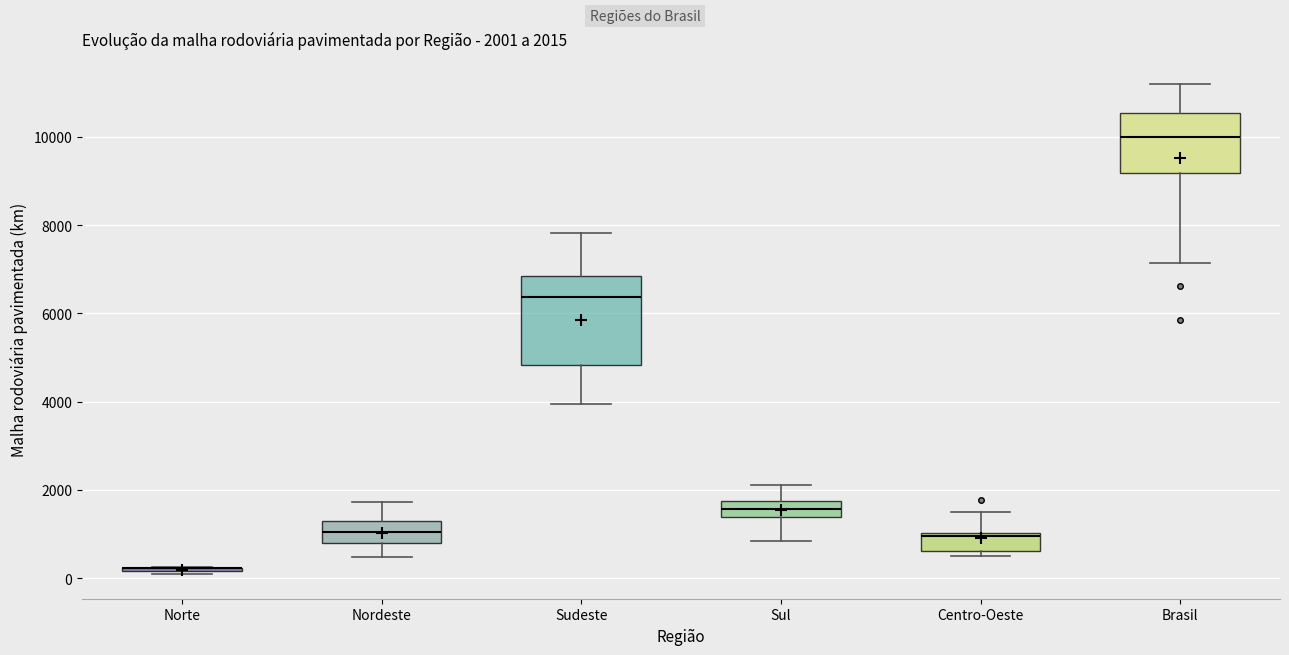

Comparing the boxes themselves (not the whiskers), which one is the tallest?

Sudeste